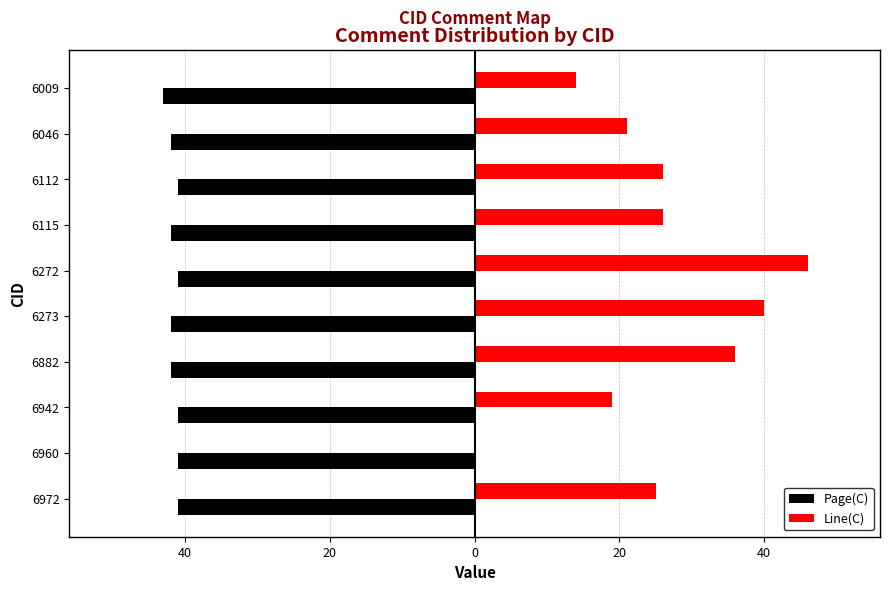

What are all the series names shown in the legend?

Page(C), Line(C)